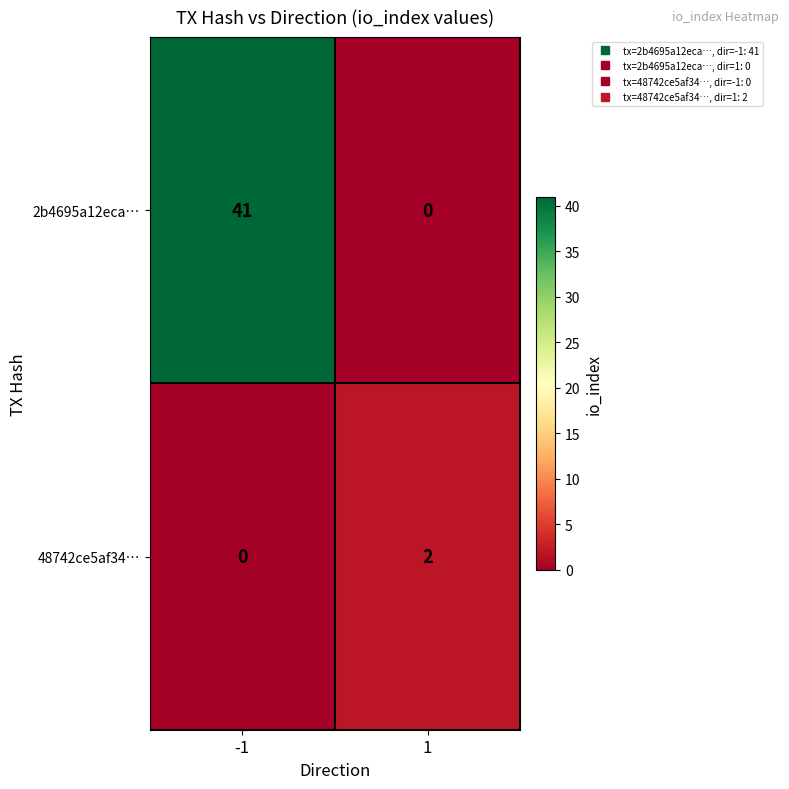

What is the sum of the 2b4695a12eca… values at -1 and 1?

41